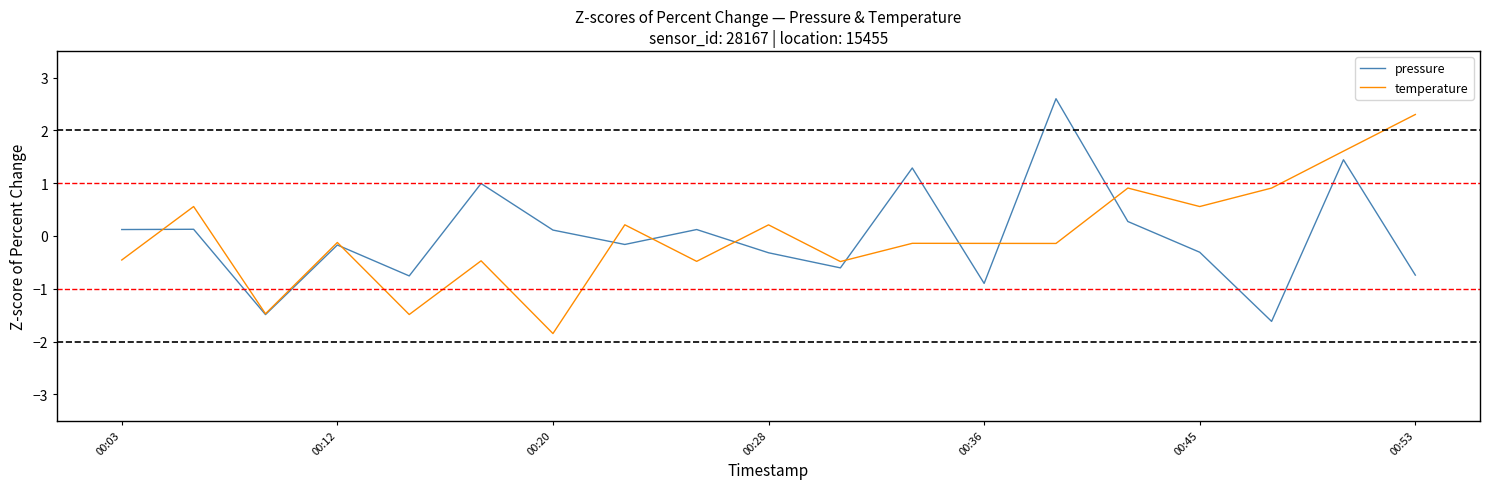

How many intersections are there between temperature and pressure?

9